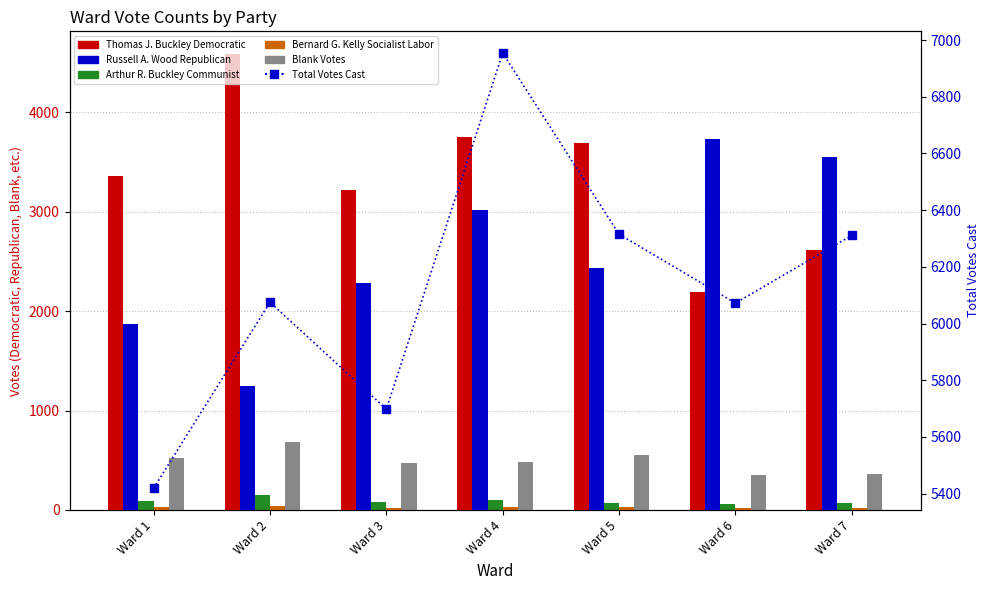

Count the number of data series in this chart.

6